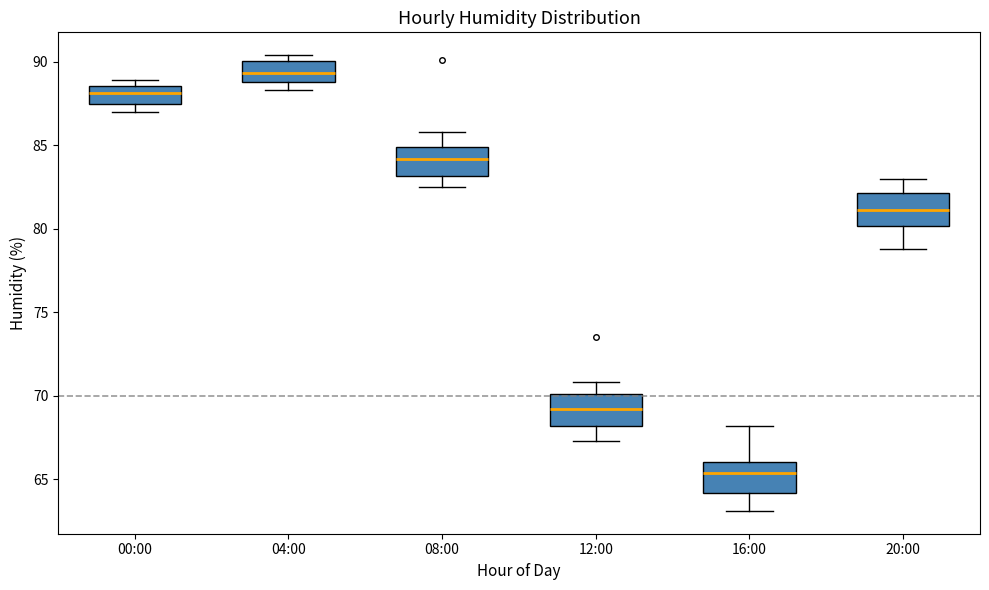

Which box has the highest median line?

04:00